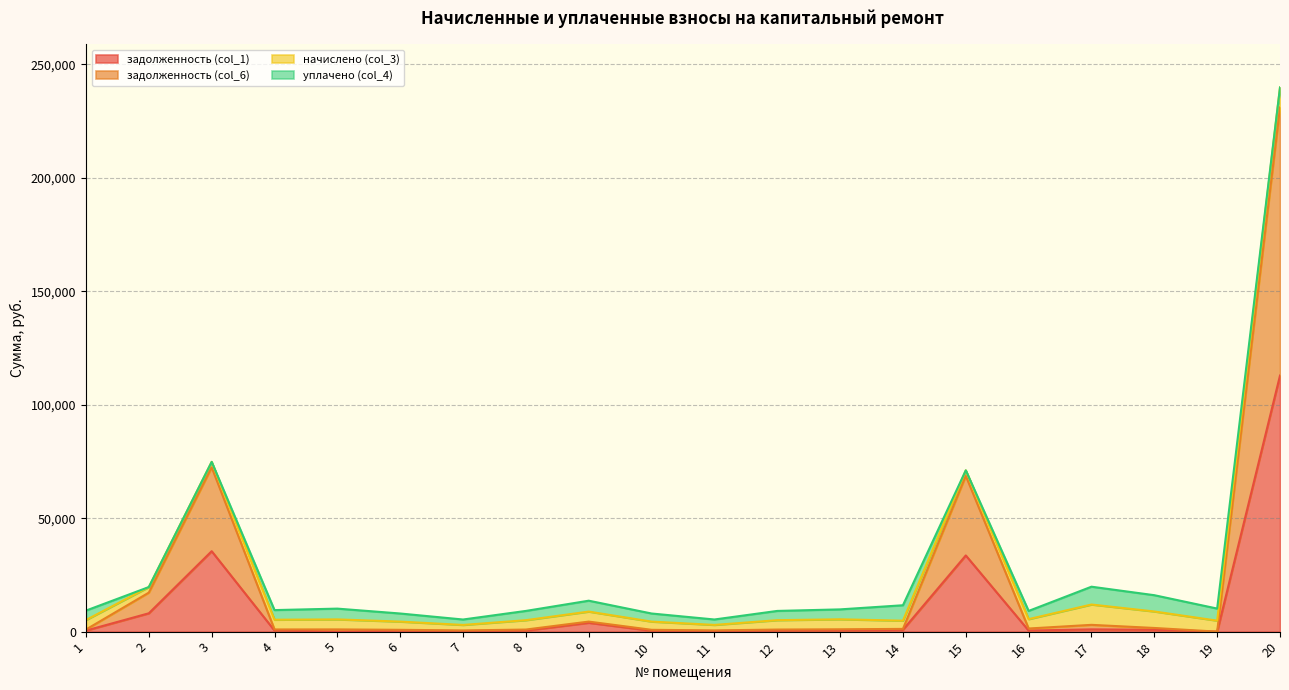

Is the value of задолженность (col_1) at 13 greater than the value of задолженность (col_6) at 6?

No